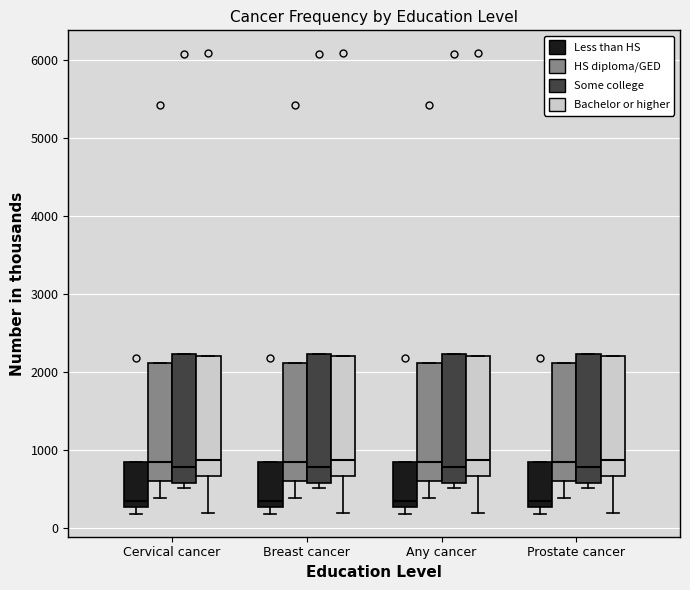

Reading left to right, read every box against the y-axis: the position of its median line, the range the box covers, and the ends of its whiskers. The values are not printed on the chart, so give them approximately, as read against the axis.

Cervical cancer (Less than HS): median 300 (just above the box's lower edge), box 300 to 800, whiskers 200 to 800
Cervical cancer (HS diploma/GED): median 800, box 600 to 2100, whiskers 400 to 2100
Cervical cancer (Some college): median 800, box 600 to 2200, whiskers 500 to 2200
Cervical cancer (Bachelor or higher): median 900, box 700 to 2200, whiskers 200 to 2200
Breast cancer (Less than HS): median 300 (just above the box's lower edge), box 300 to 800, whiskers 200 to 800
Breast cancer (HS diploma/GED): median 800, box 600 to 2100, whiskers 400 to 2100
Breast cancer (Some college): median 800, box 600 to 2200, whiskers 500 to 2200
Breast cancer (Bachelor or higher): median 900, box 700 to 2200, whiskers 200 to 2200
Any cancer (Less than HS): median 300 (just above the box's lower edge), box 300 to 800, whiskers 200 to 800
Any cancer (HS diploma/GED): median 800, box 600 to 2100, whiskers 400 to 2100
Any cancer (Some college): median 800, box 600 to 2200, whiskers 500 to 2200
Any cancer (Bachelor or higher): median 900, box 700 to 2200, whiskers 200 to 2200
Prostate cancer (Less than HS): median 300 (just above the box's lower edge), box 300 to 800, whiskers 200 to 800
Prostate cancer (HS diploma/GED): median 800, box 600 to 2100, whiskers 400 to 2100
Prostate cancer (Some college): median 800, box 600 to 2200, whiskers 500 to 2200
Prostate cancer (Bachelor or higher): median 900, box 700 to 2200, whiskers 200 to 2200